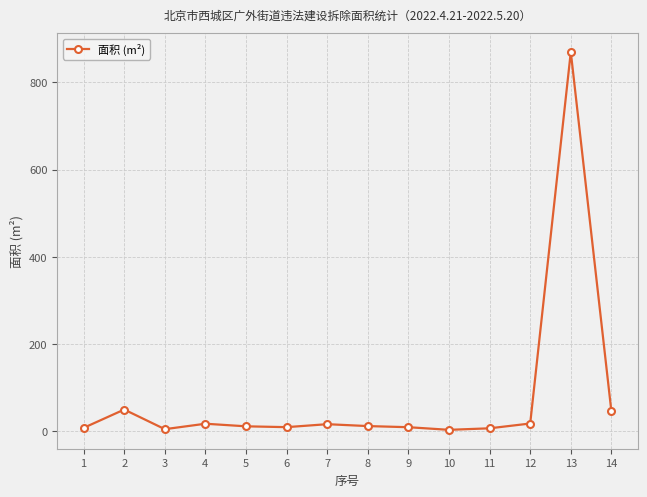

Where is the first local maximum?

2